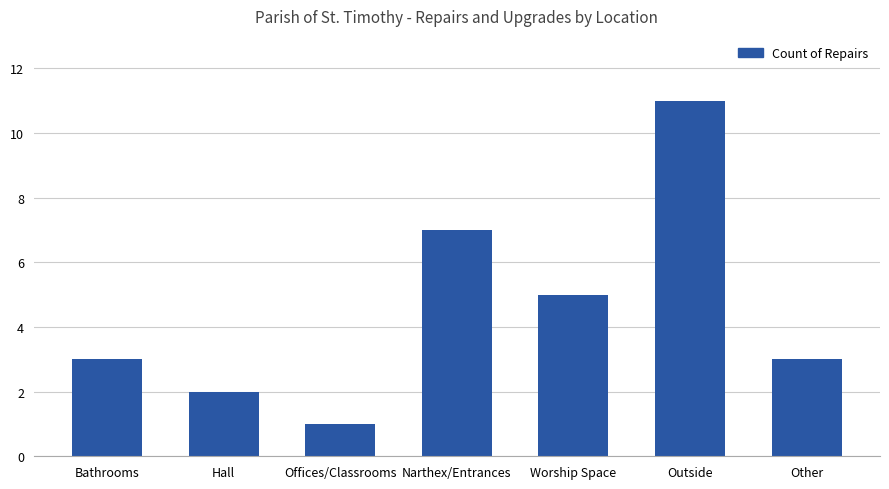

How many bars are there in total?

7